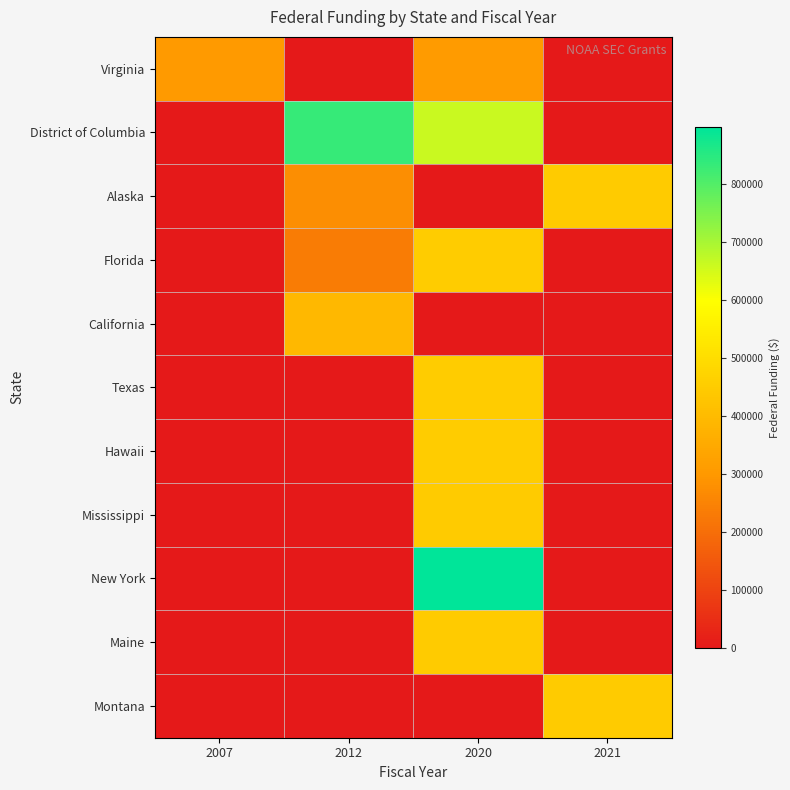

Which category has the highest value across all series?

2020